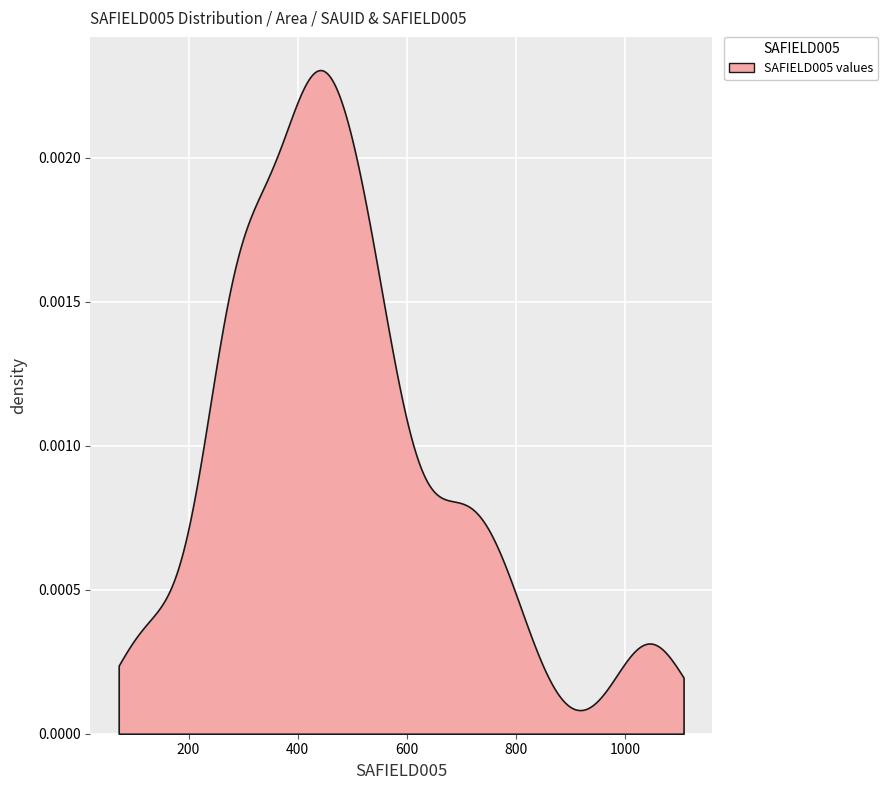

True or false: the data shows 307 at 24.

True